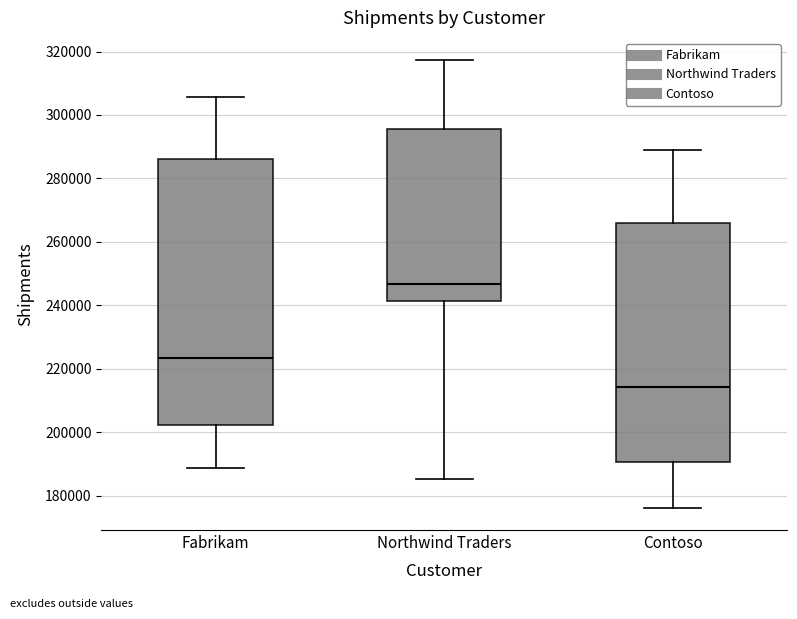

Which box's median line is the lowest?

Contoso